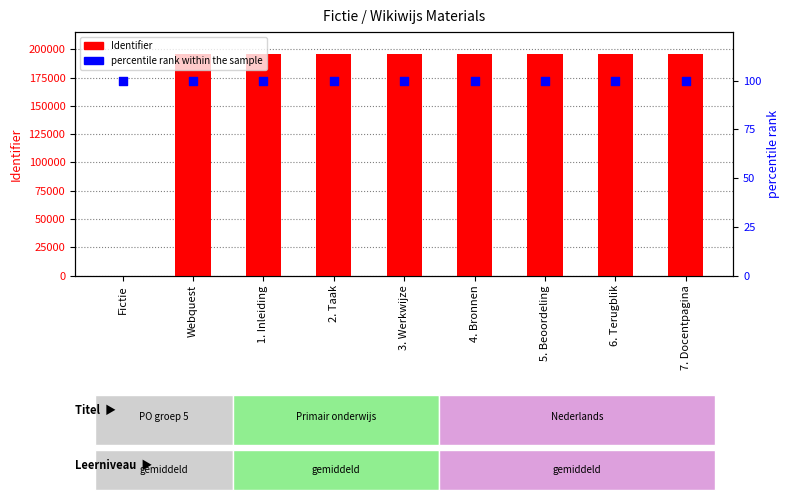

Which series has the largest total across all categories?

Identifier